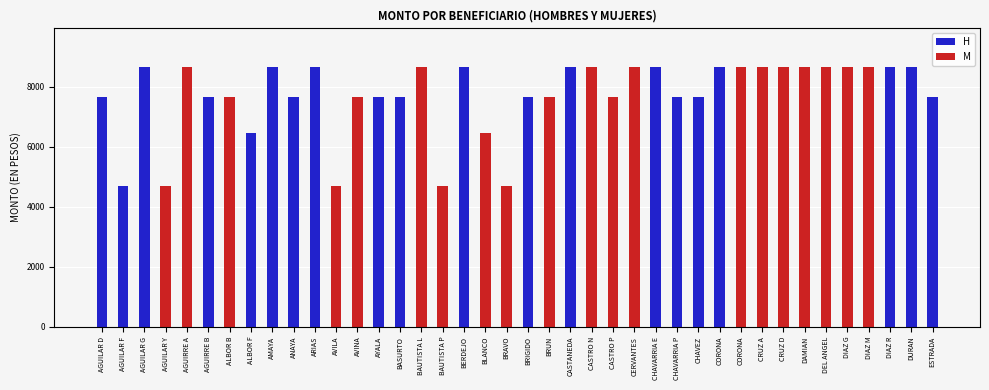

Which series has the largest total across all categories?

H